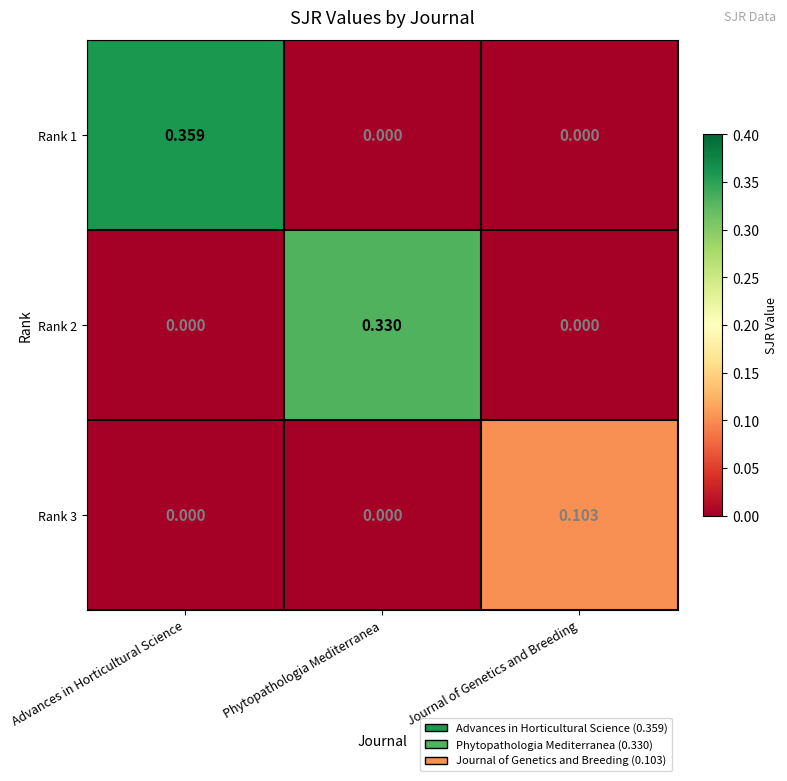

Which category has the highest value in the Rank 3 series?

Journal of Genetics and Breeding